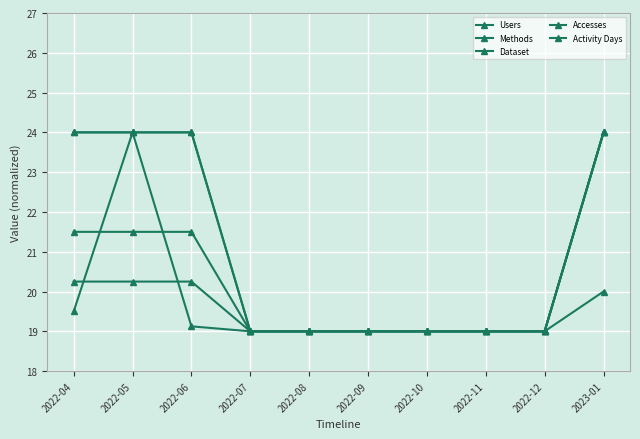

What position from the right is 2022-12?

2